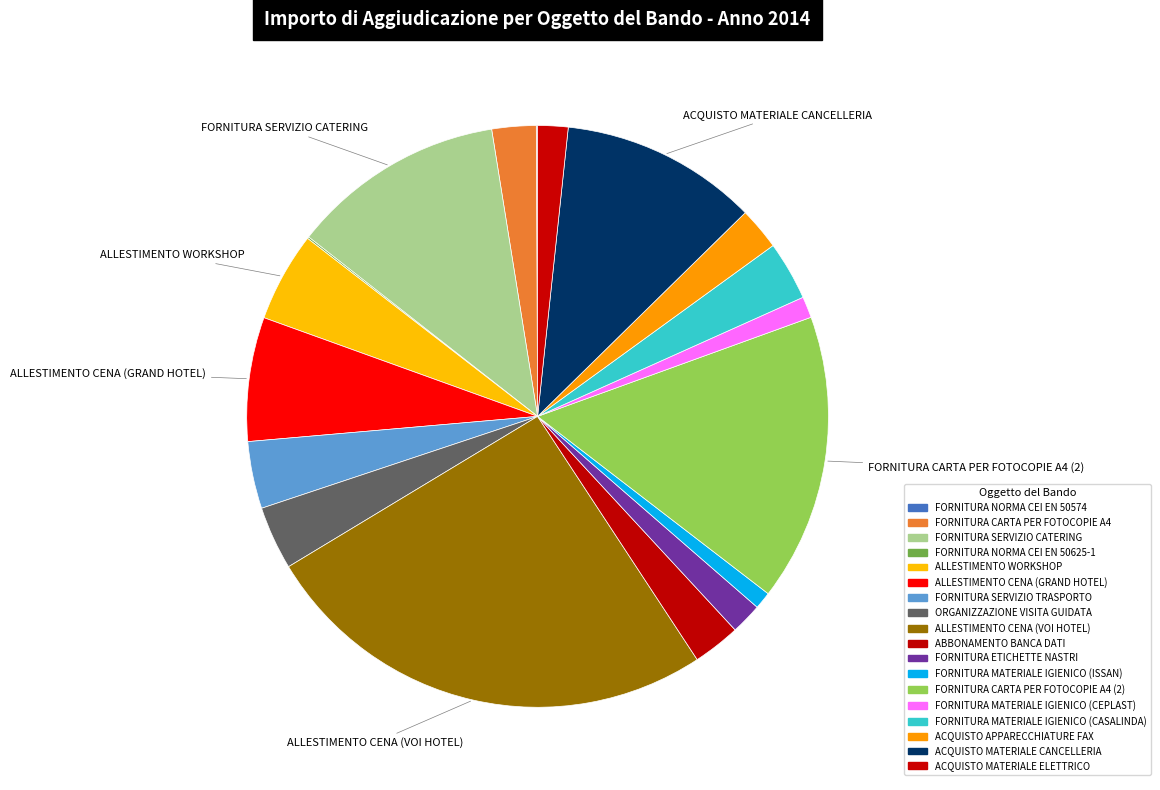

To the nearest percent, what is the difference between the largest and smallest slice percentages?

26%